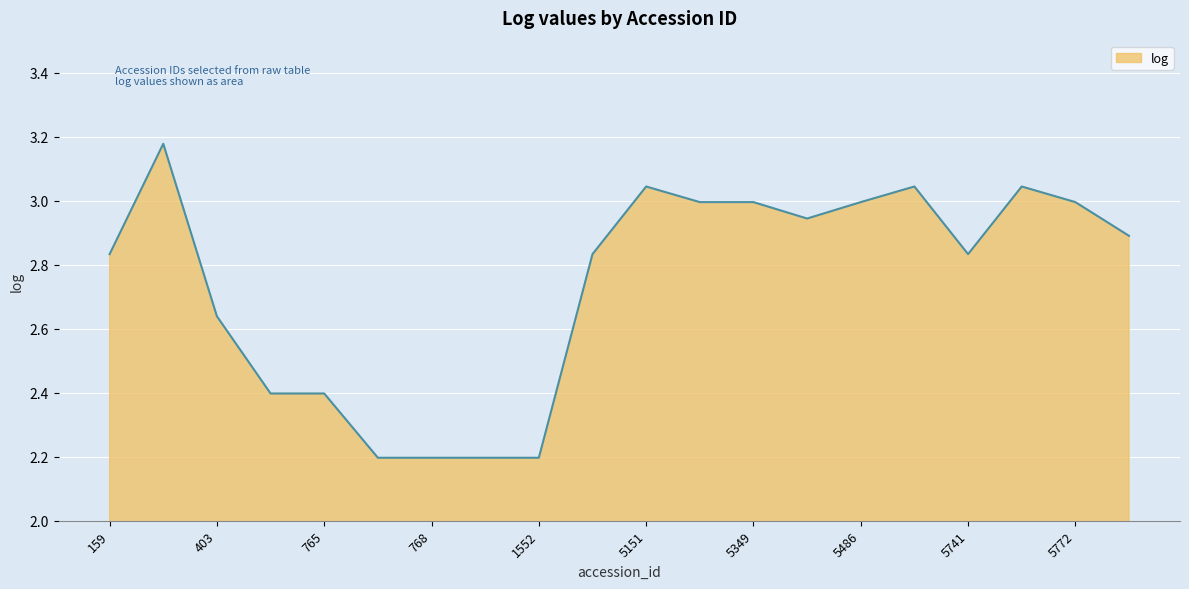

What is the smallest value displayed?

2.2